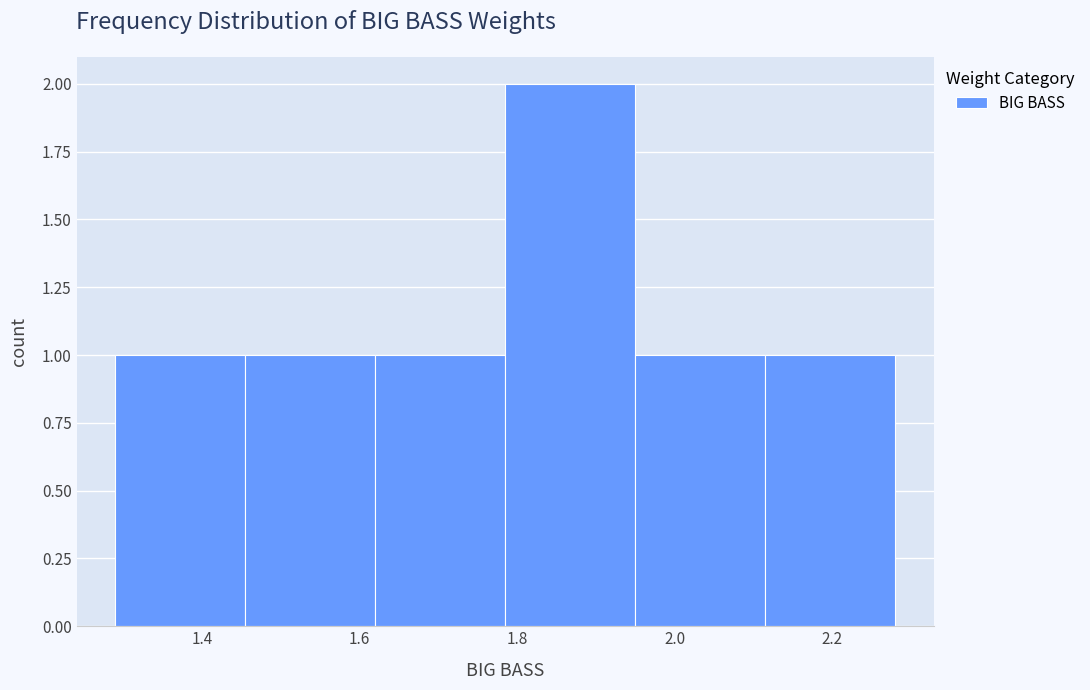

Reading left to right, transcribe this chart: for each bar, give the range it covers on the x-axis and its height. Neither the bar edges nor the heights are printed on the chart, so give them approximately, as read against the axes.

1.290 to 1.455: 1
1.455 to 1.620: 1
1.620 to 1.785: 1
1.785 to 1.950: 2
1.950 to 2.115: 1
2.115 to 2.280: 1